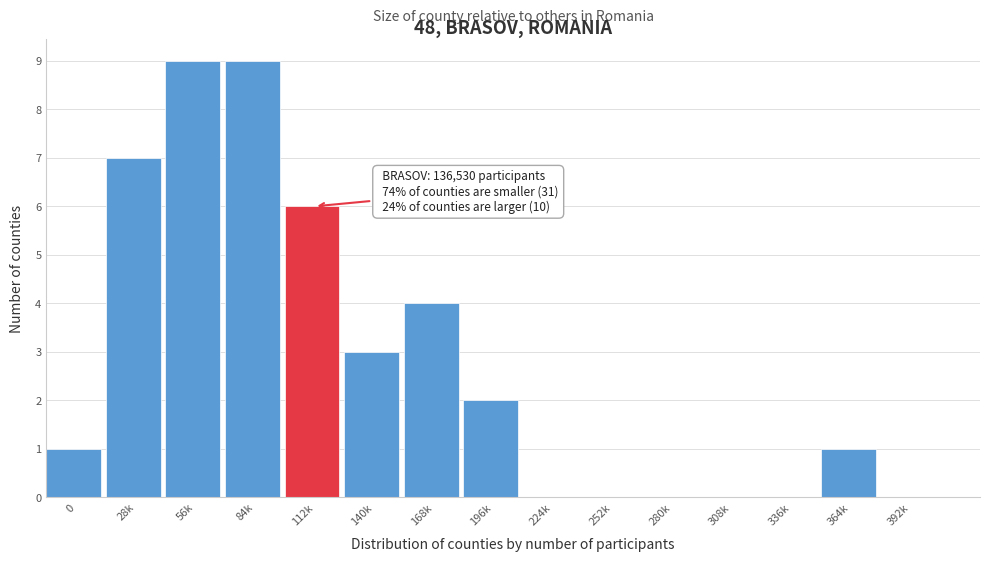

Reading right to left, extract all data points from this chart.

392k=0	364k=1	336k=0	308k=0	280k=0	252k=0	224k=0	196k=2	168k=4	140k=3	112k=6	84k=9	56k=9	28k=7	0=1